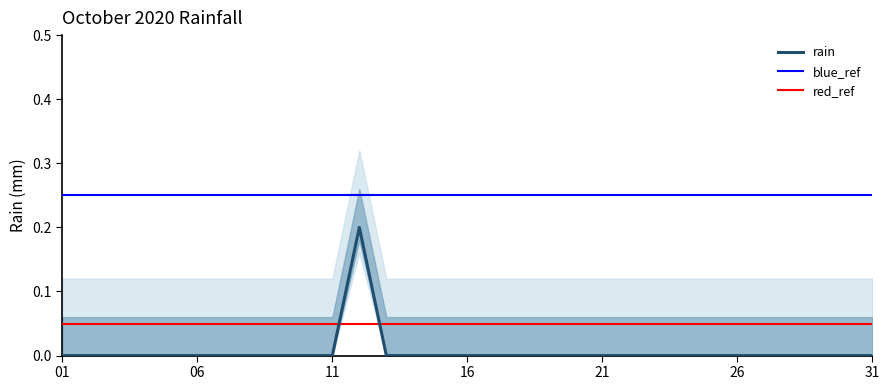

Reading right to left, what are all the values shown in this chart?

0.0	0.0	0.0	0.0	0.0	0.0	0.0	0.0	0.0	0.0	0.0	0.0	0.0	0.0	0.0	0.0	0.0	0.0	0.0	0.2	0.0	0.0	0.0	0.0	0.0	0.0	0.0	0.0	0.0	0.0	0.0